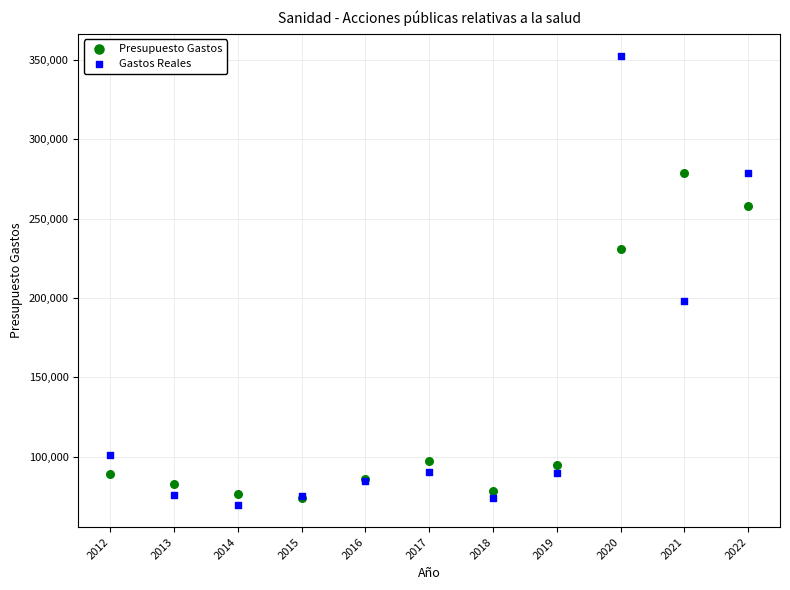

In the Presupuesto Gastos series, what Y value is closest to 176371?

230780.8